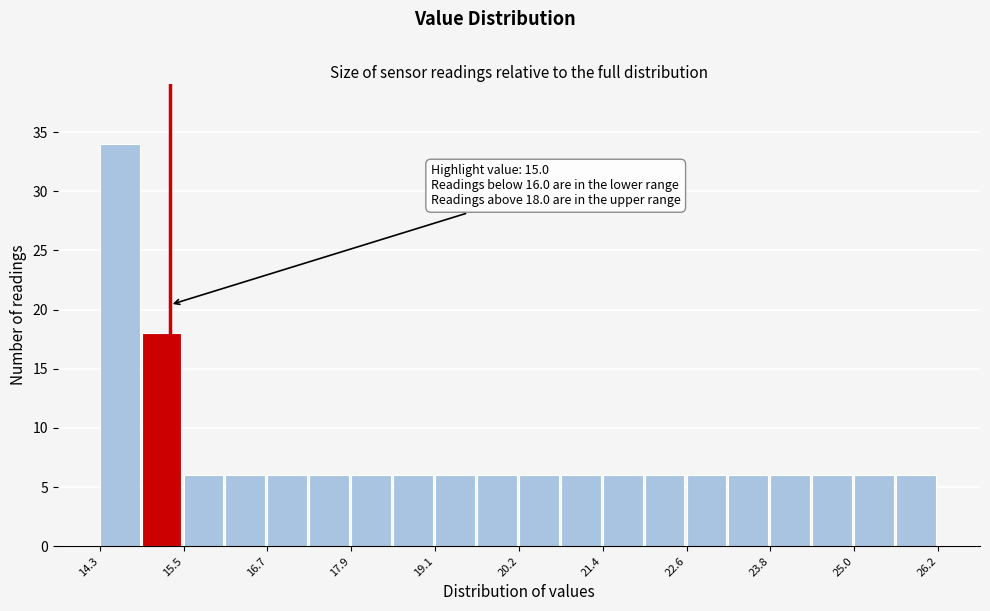

Around what value on the x-axis is the tallest bar? Give the approximate position of its centre, as read against the axis.

14.6